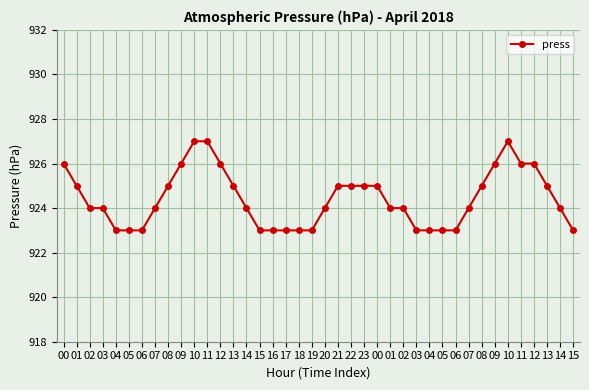

Reading left to right, transcribe all the data shown in this chart.

926	925	924	924	923	923	923	924	925	926	927	927	926	925	924	923	923	923	923	923	924	925	925	925	925	924	924	923	923	923	923	924	925	926	927	926	926	925	924	923